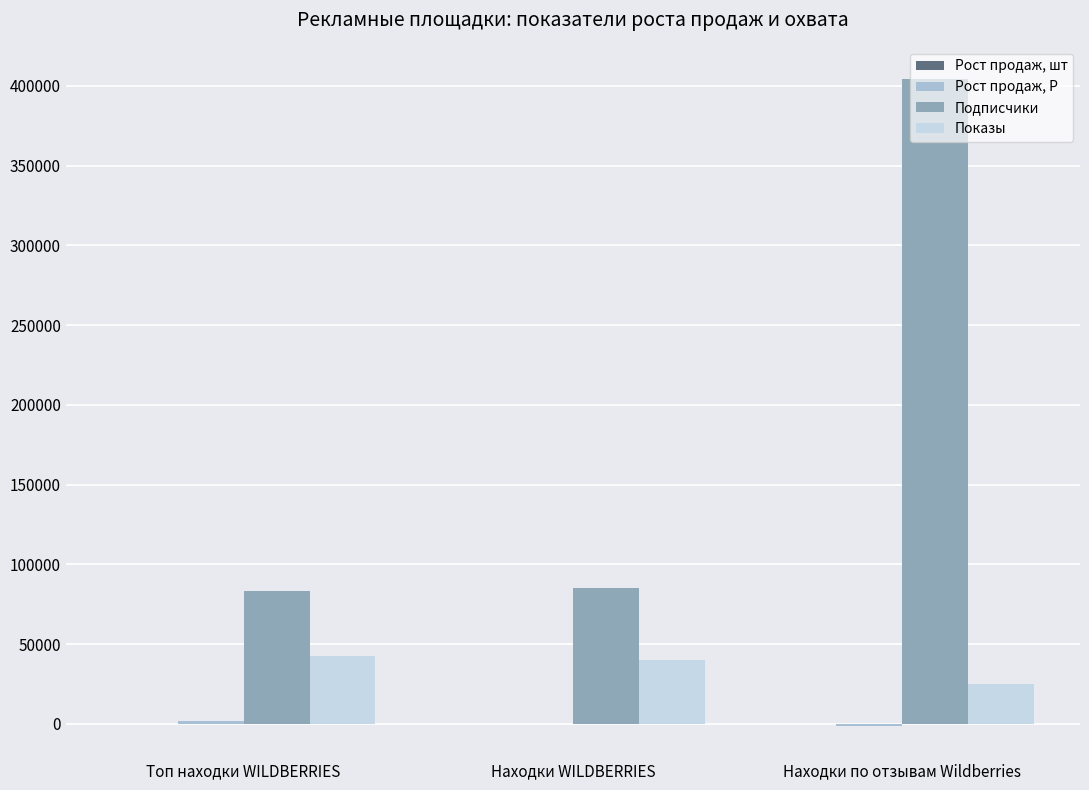

Does the chart contain stacked bars?

No